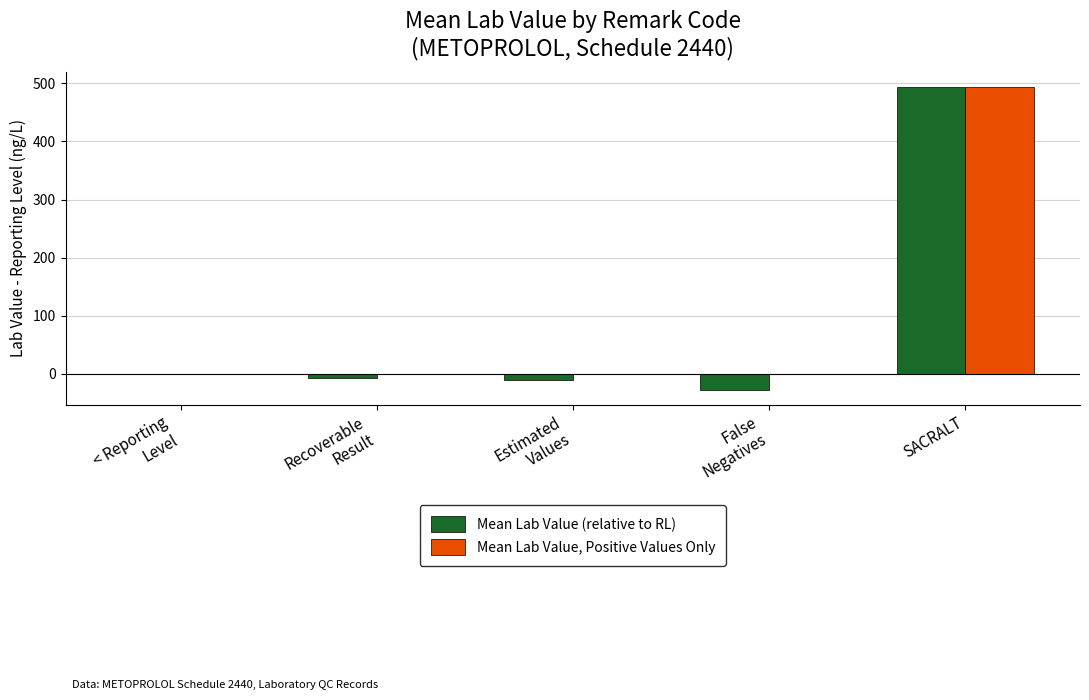

The Mean Lab Value, Positive Values Only series shows -271.7 at Estimated
Values. True or false?

False